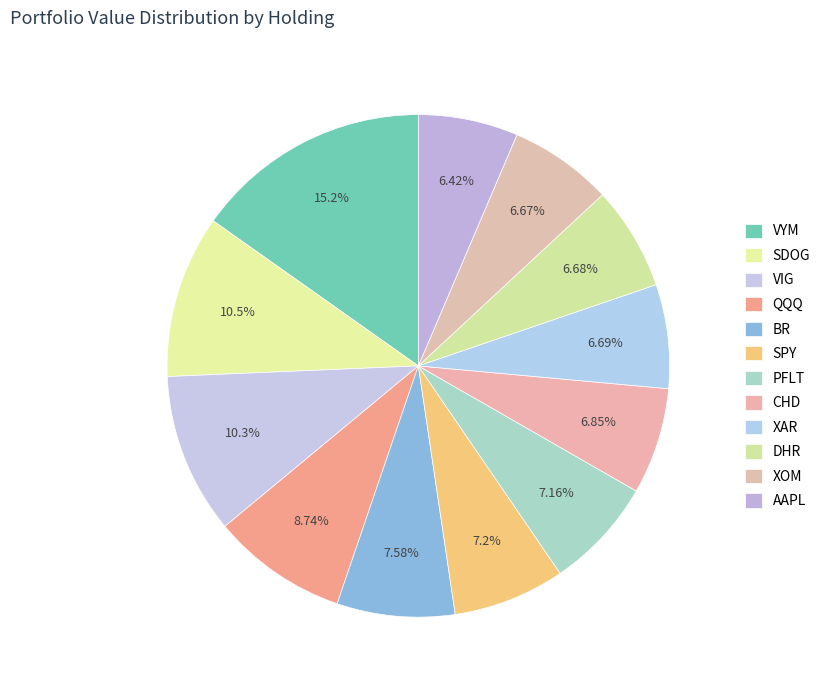

Is DHR the majority of the pie?

No